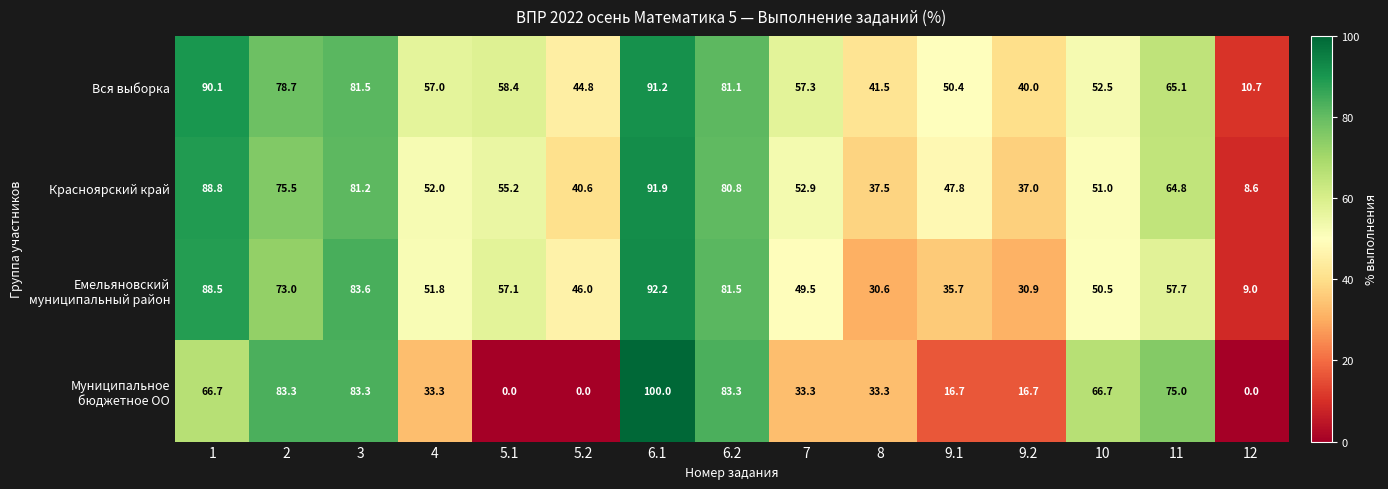

What is the sum of all Красноярский край values?

865.6